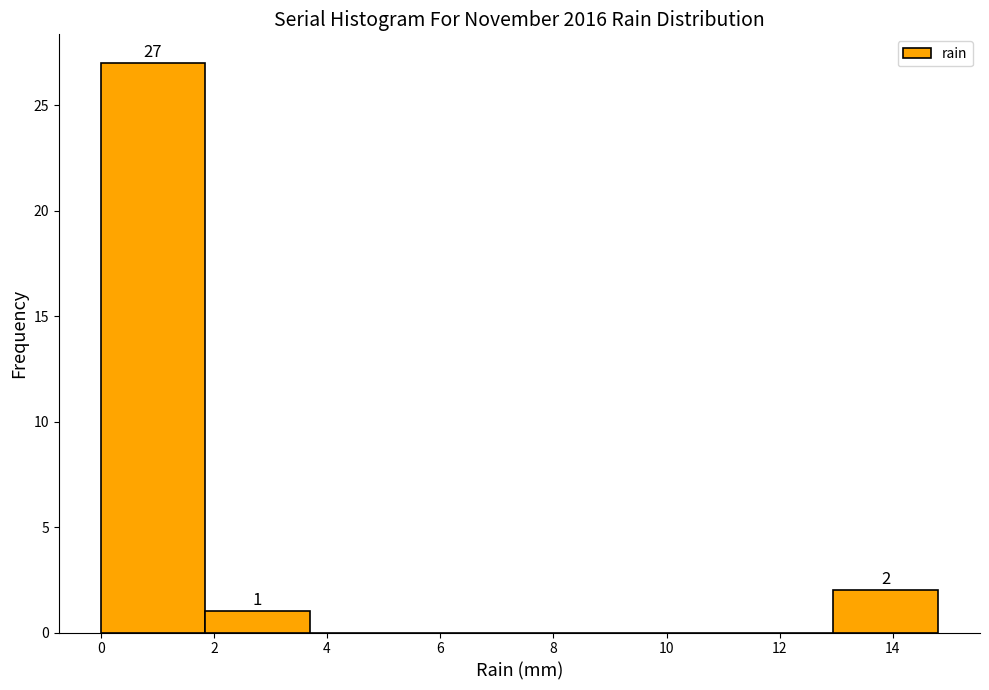

Over which range of the x-axis is the bar tallest?

0.00 to 1.85